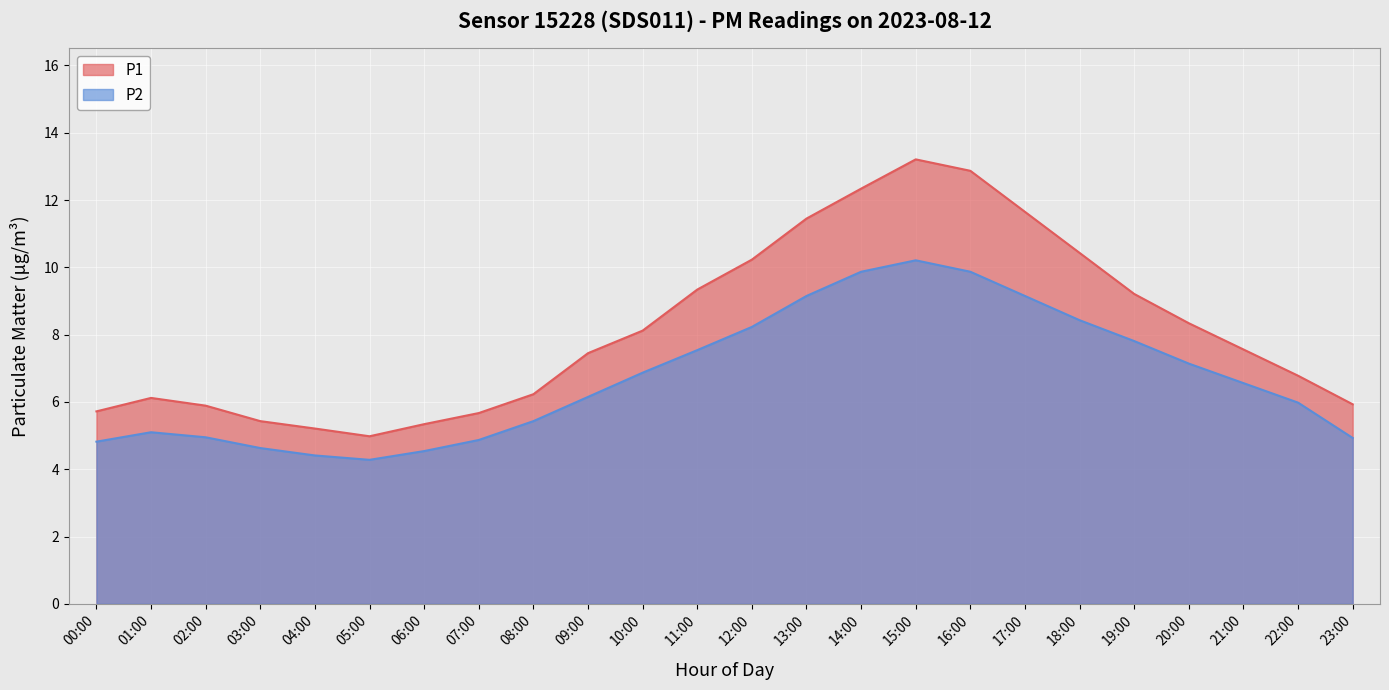

How many interior local peaks does the P1 series have?

2